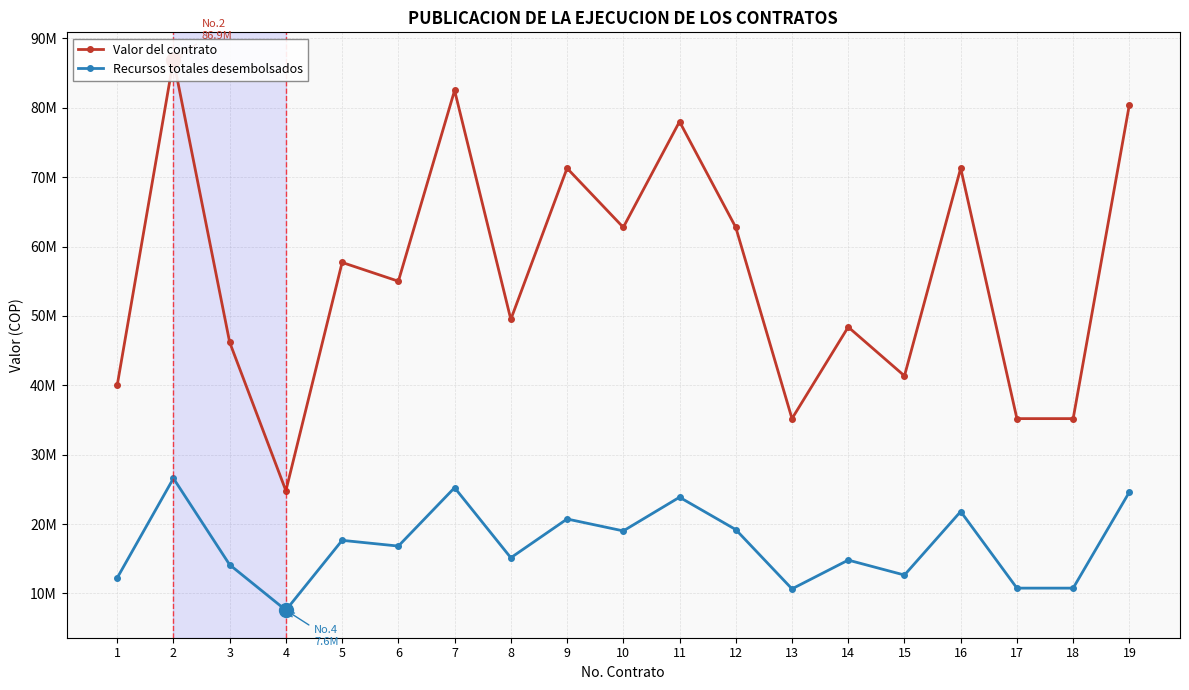

Does the chart have visible grid lines?

Yes